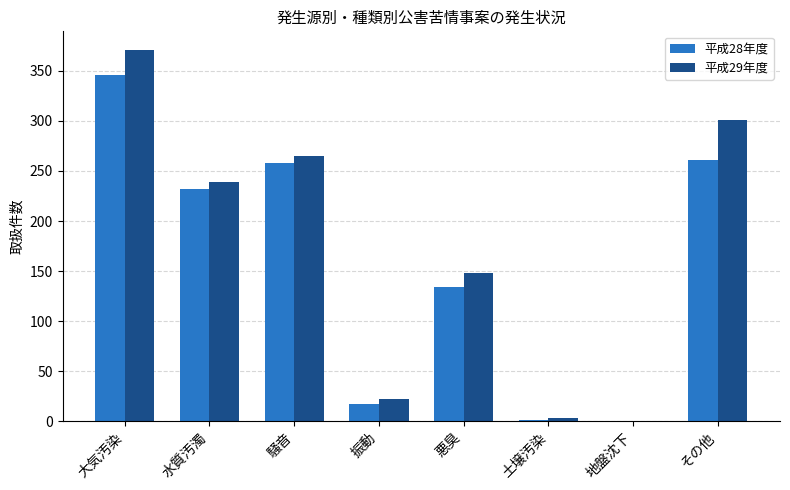

Which label corresponds to the largest value in the chart?

大気汚染